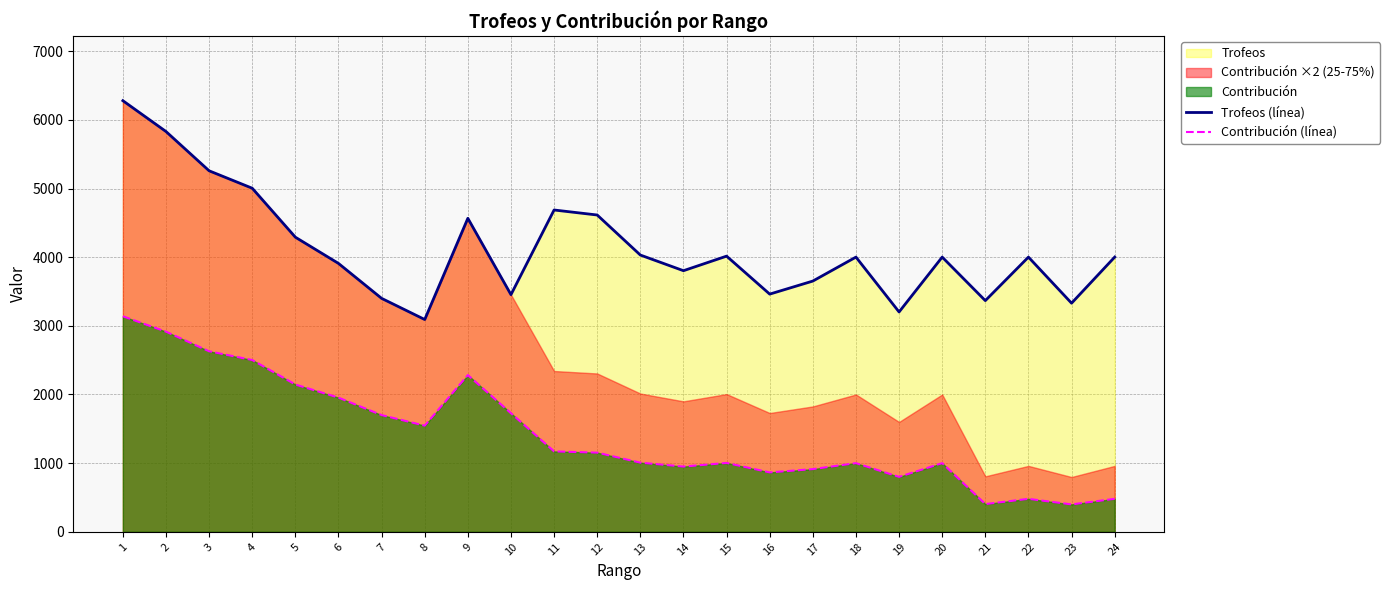

How many lines are shown in the chart?

2